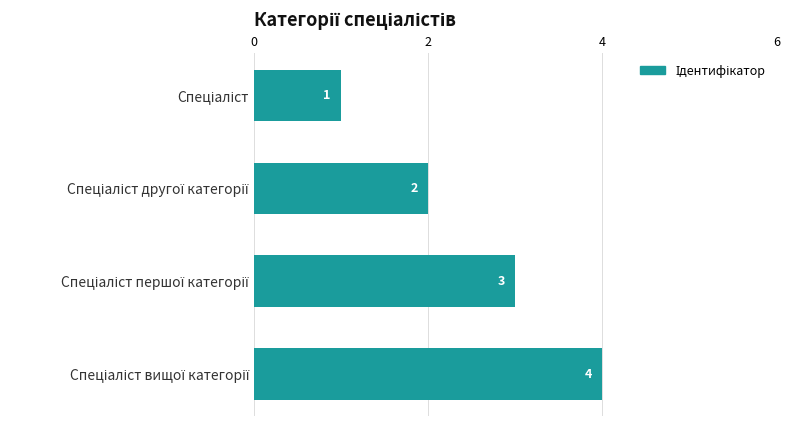

What is the value of the 3rd bar from the top?

3